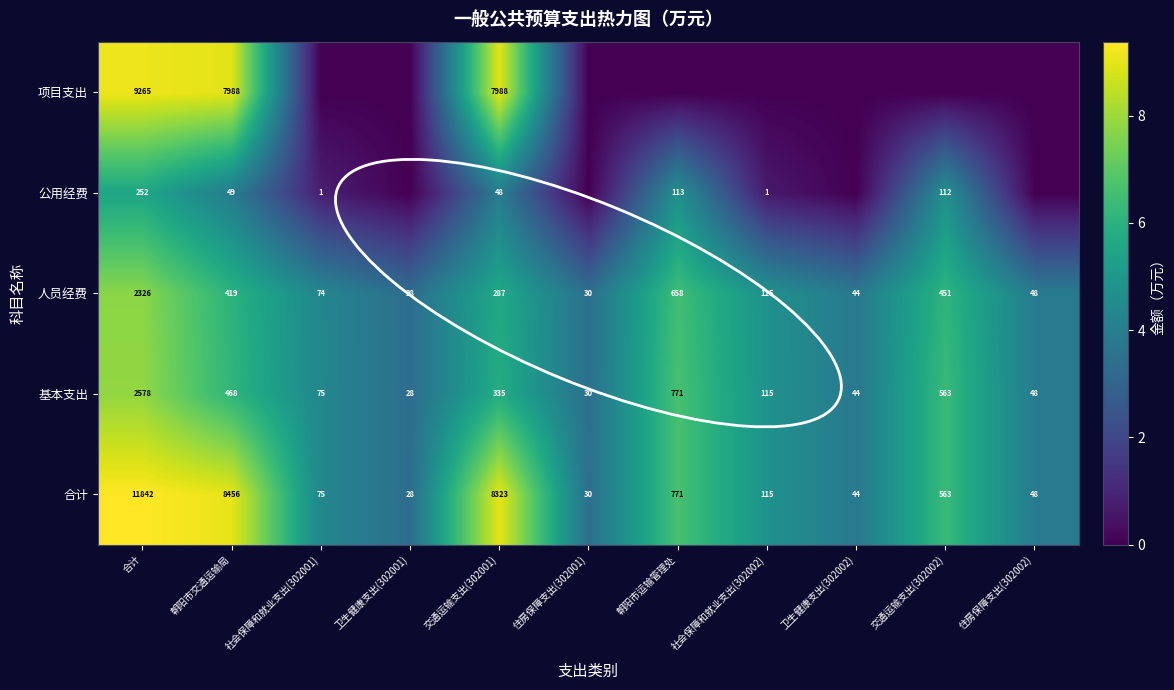

At how many categories does at least one series exceed 1?

11